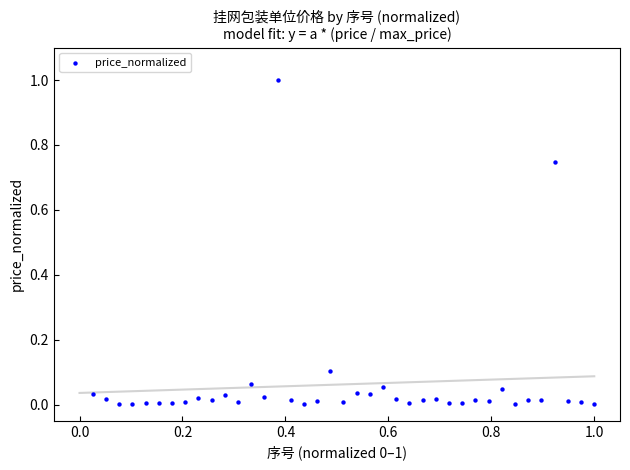

What is the range of Y values (max minus min)?

1.0